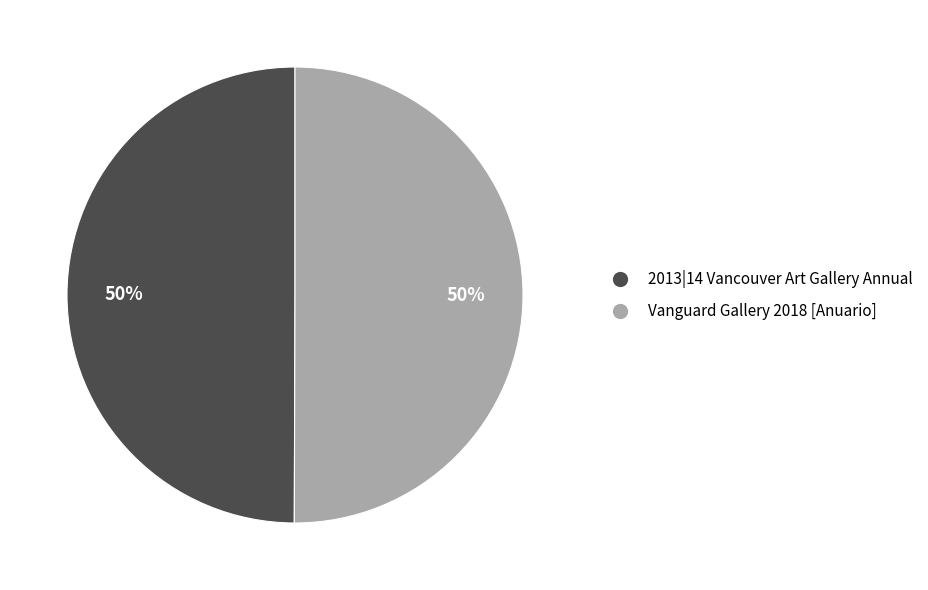

How many segments does this pie chart have?

2